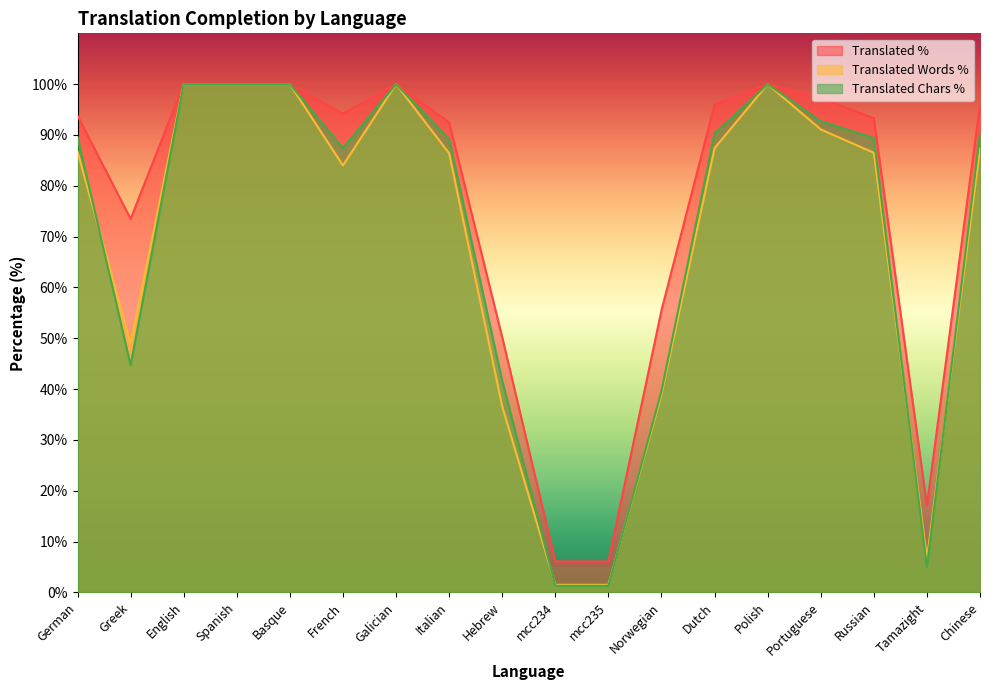

How many data points does each series have?

18